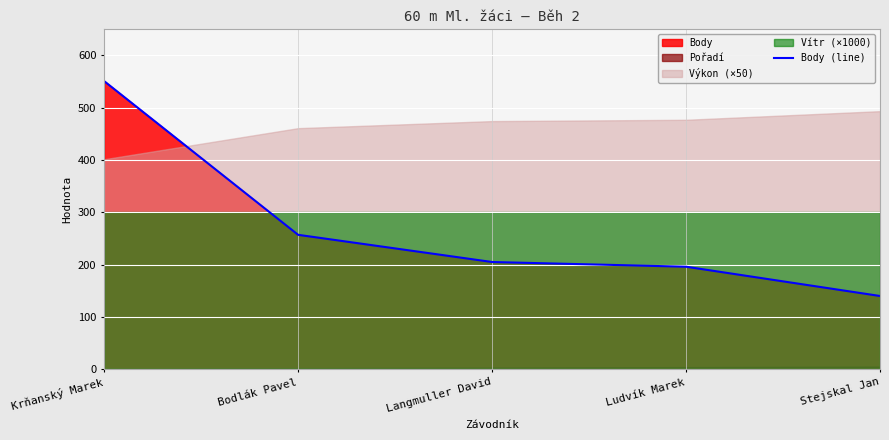

What is the change in value from Krňanský Marek to Bodlák Pavel?

-294